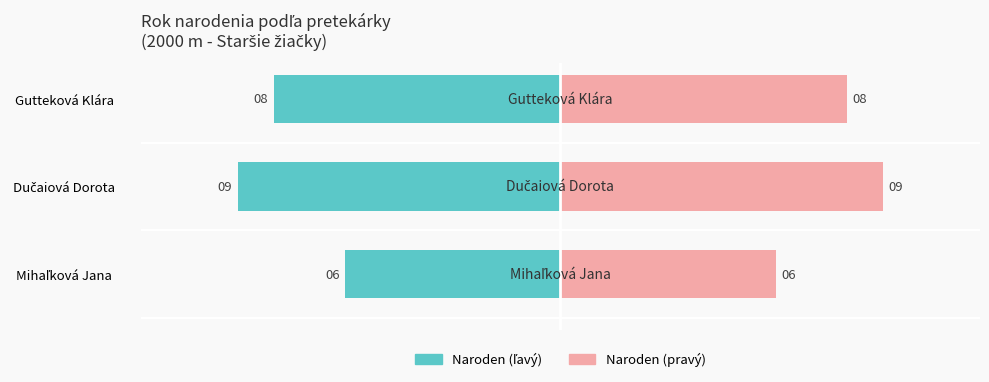

What is the difference between the maximum and minimum values in the Naroden (pravý) series?

3